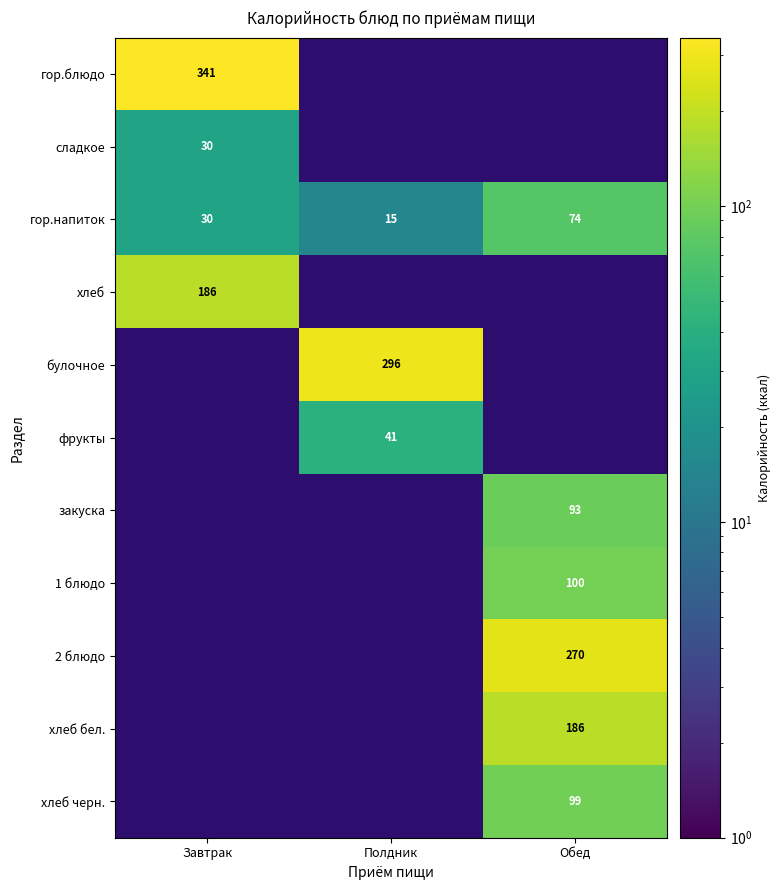

List the labels in order of гор.напиток value, largest first.

Обед, Завтрак, Полдник